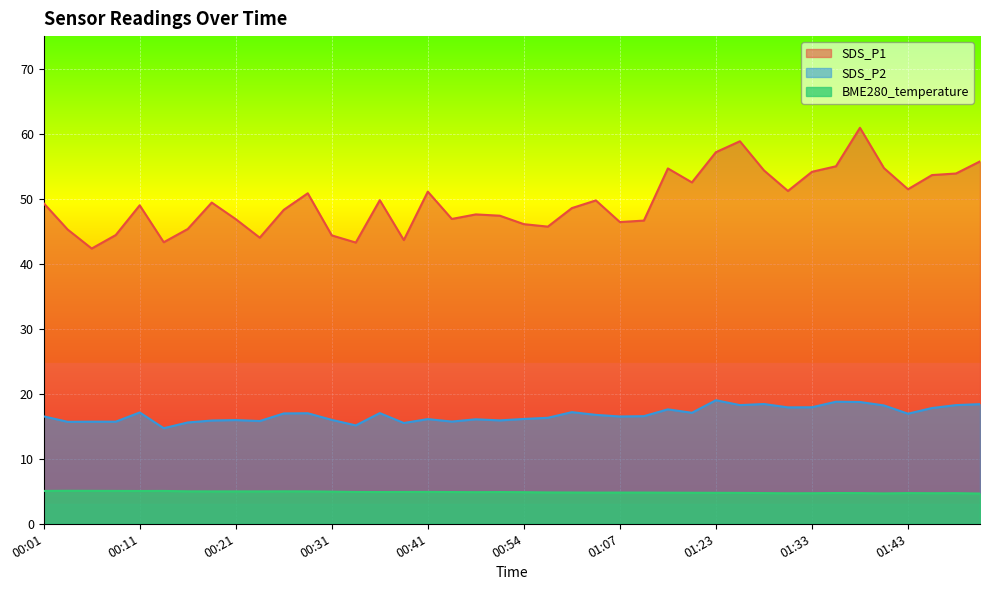

What is the approximate value of SDS_P2 at 00:11?

17.1